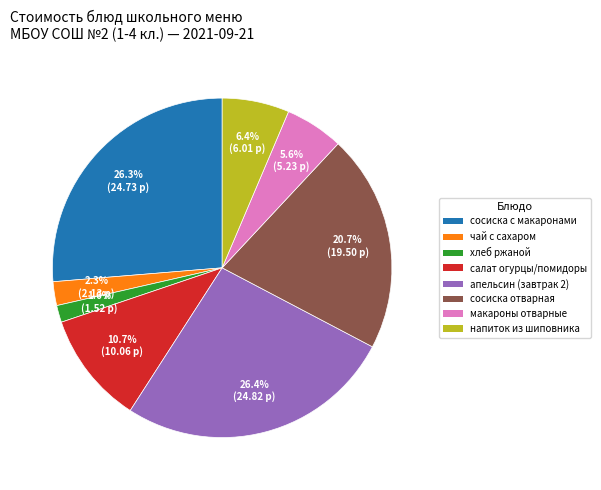

Is there a majority slice in this chart?

No